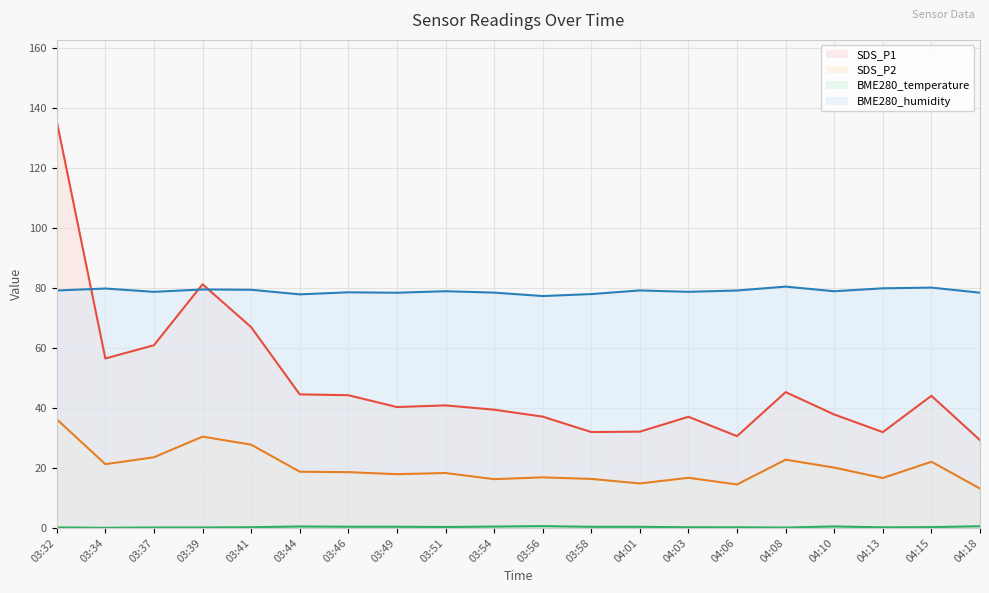

What is the label of the 19th point from the left?

04:15